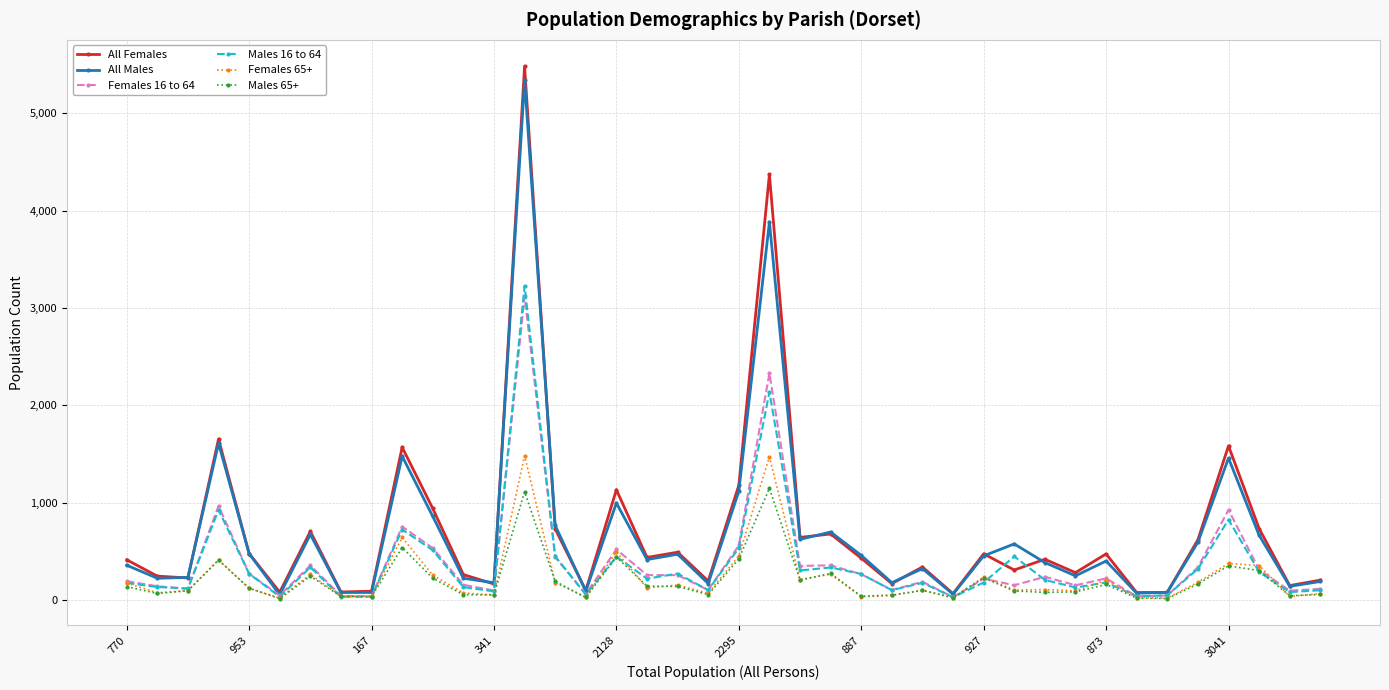

Which series has the widest spread of values?

All Females